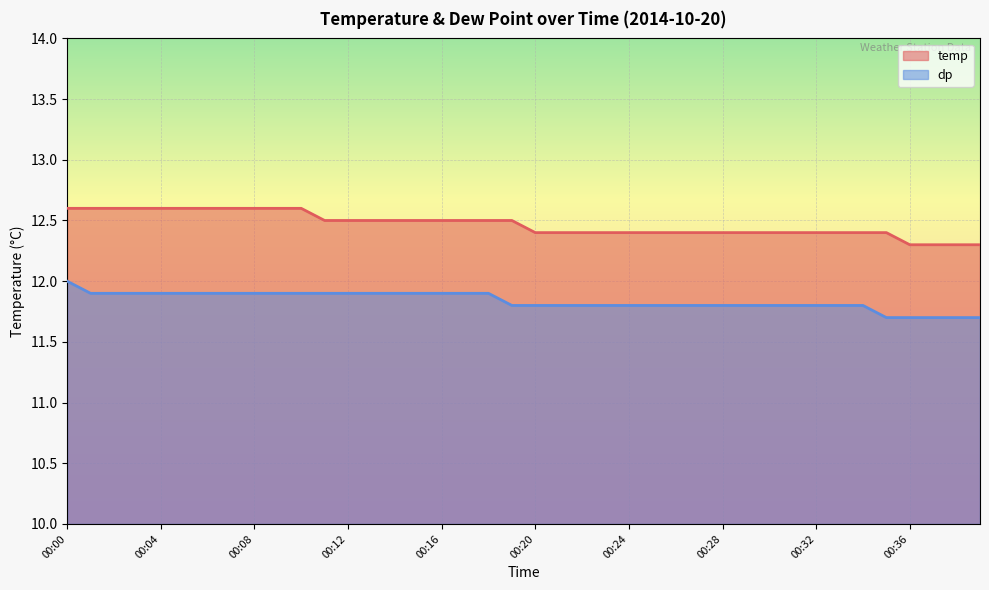

Rank the series by their maximum value, from highest to lowest.

temp, dp